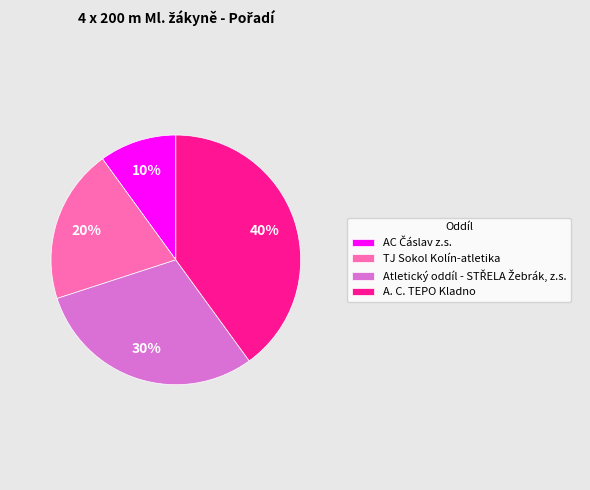

The A. C. TEPO Kladno slice represents 47% of the pie. True or false?

False